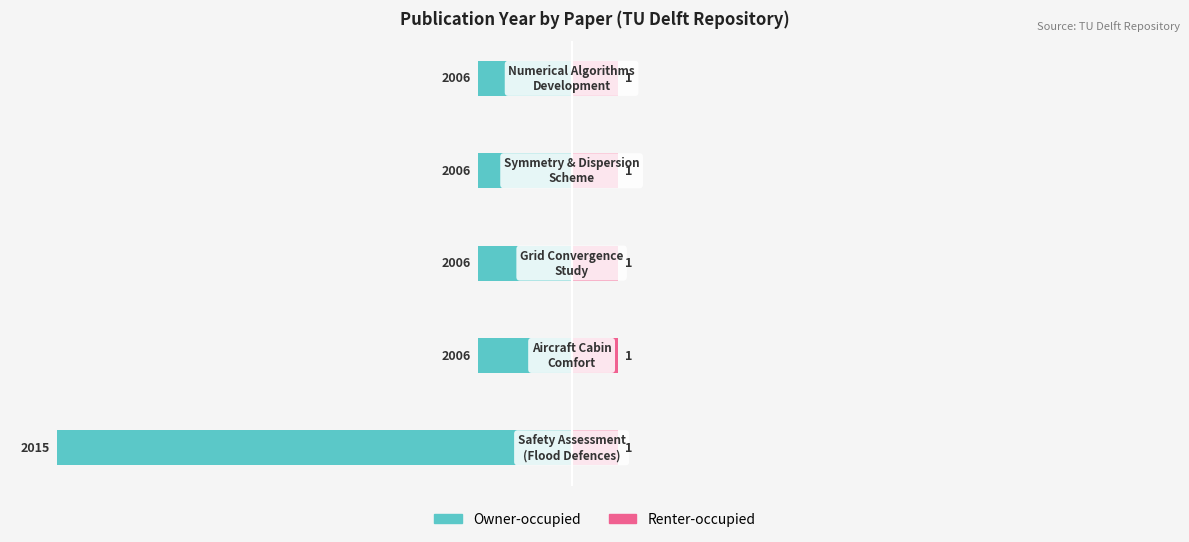

How many groups of bars are there?

5